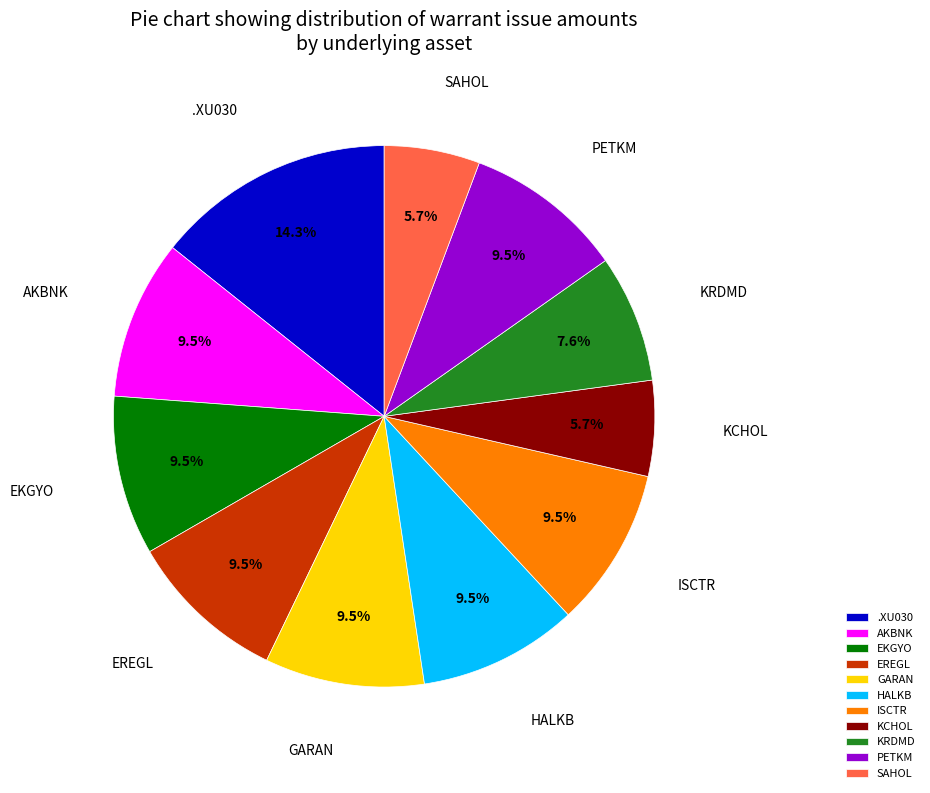

Which slice is the largest?

.XU030